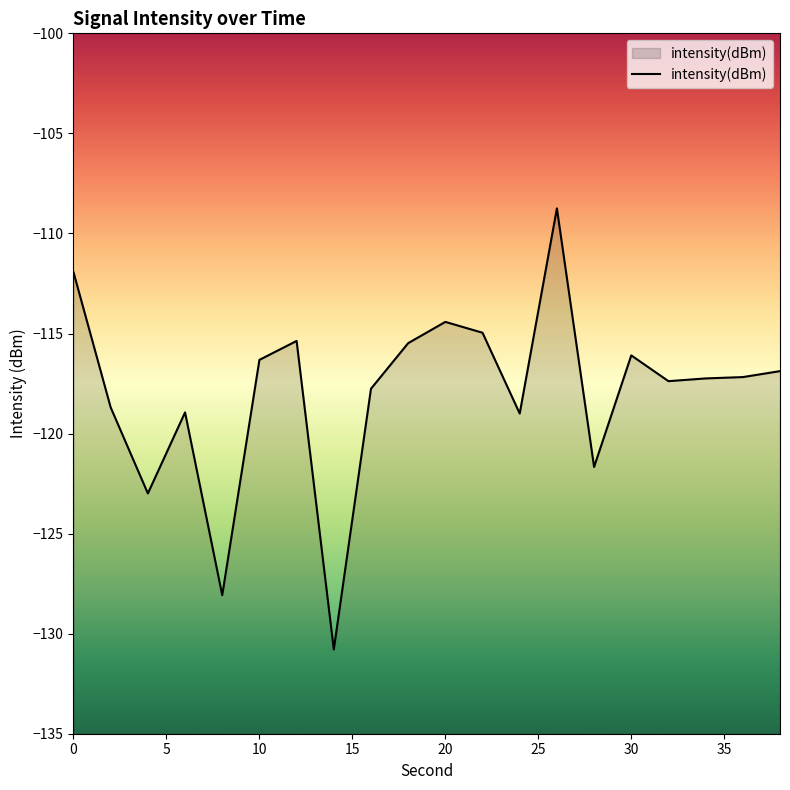

What is the minimum value shown in the chart?

-130.8